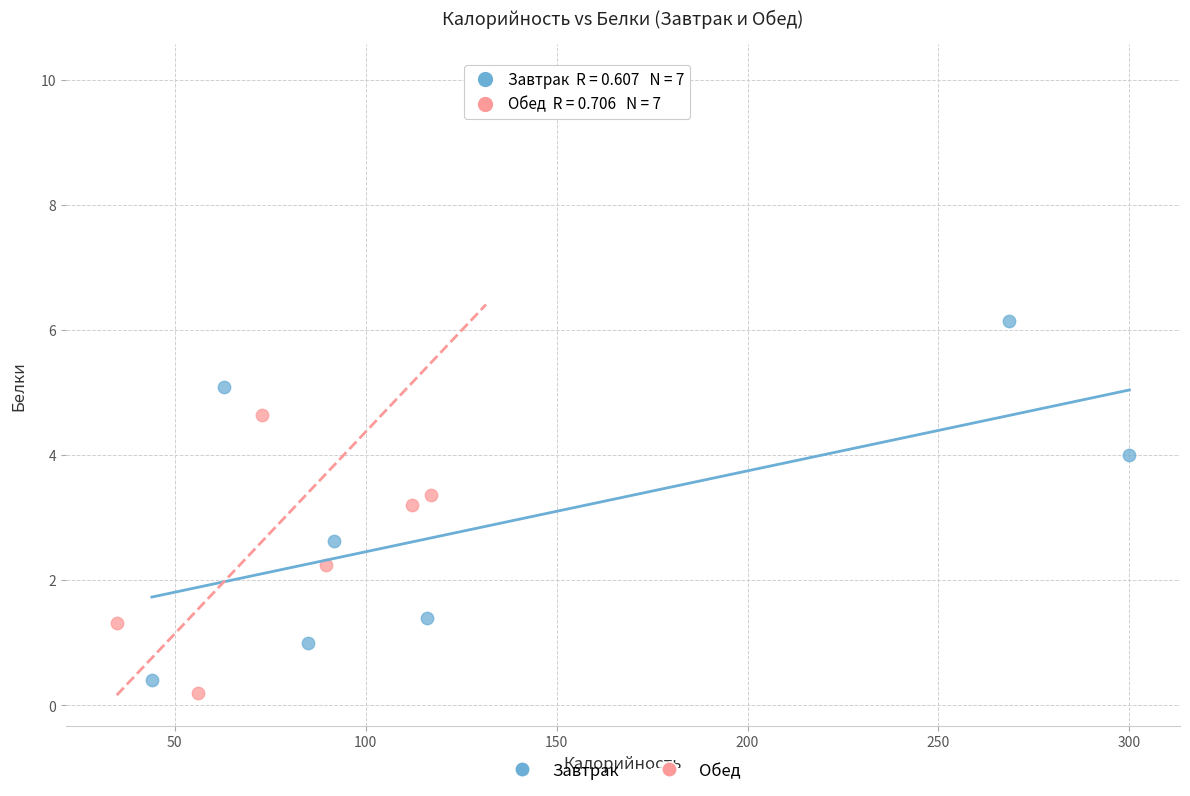

Which series reaches the maximum Y coordinate?

Обед